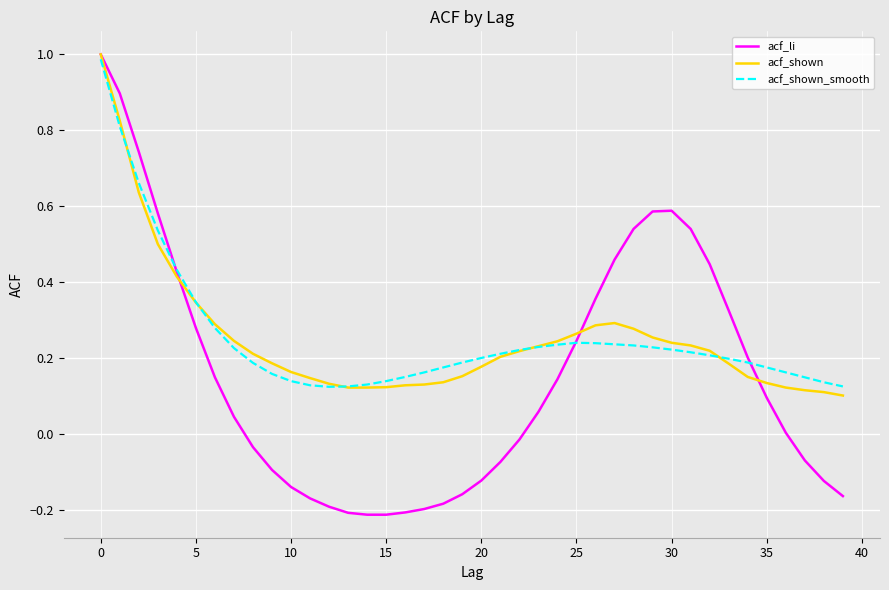

In acf_li, how many points are higher than both neighbors (excluding endpoints)?

1